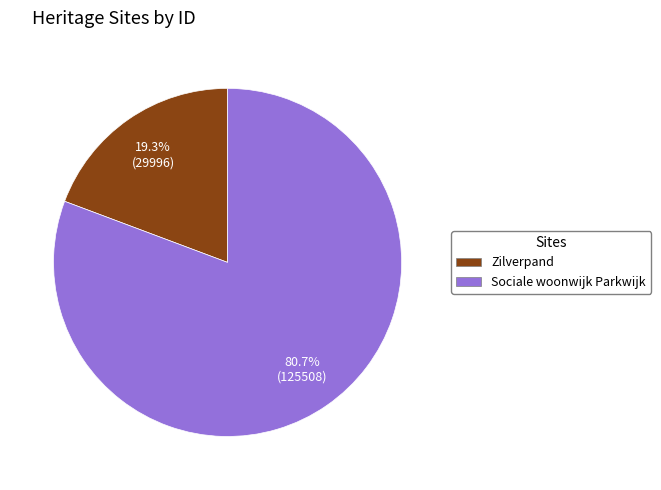

Is it true that Sociale woonwijk Parkwijk is 75% of the pie?

False